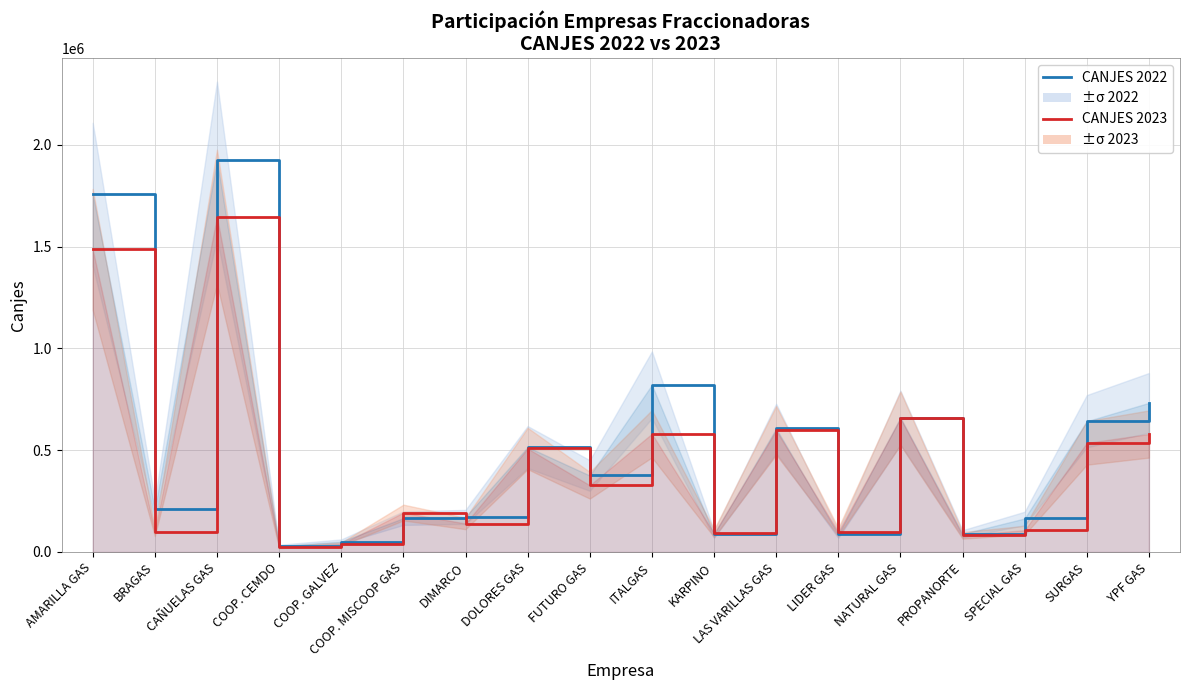

List the series in order of their peak value, highest first.

CANJES 2022, CANJES 2023